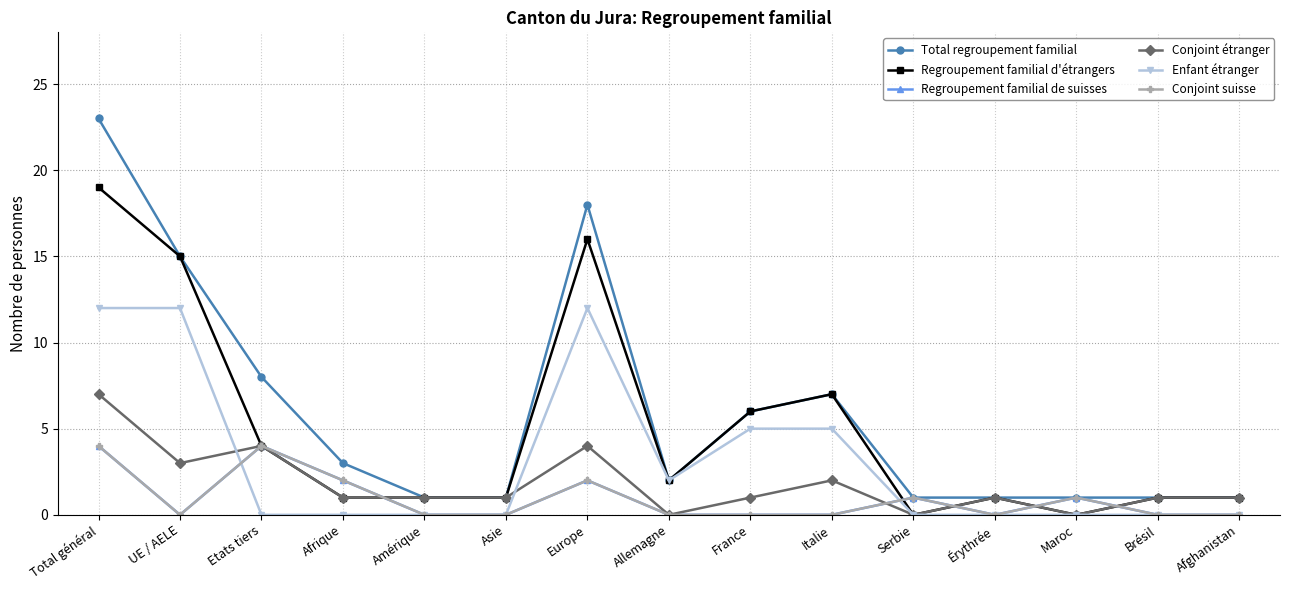

Is this an area chart (filled region under the line)?

No